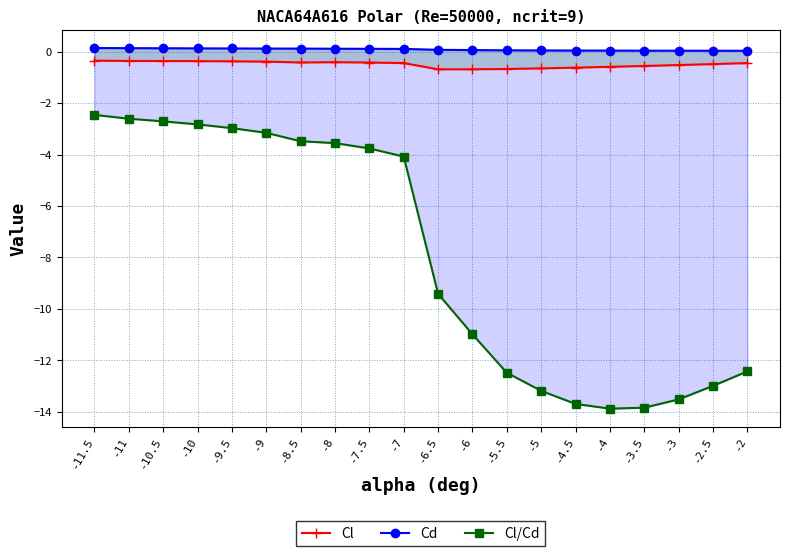

Reading left to right, what are all the values shown in this chart?

Cl: -11.5=-0.3	-11=-0.4	-10.5=-0.4	-10=-0.4	-9.5=-0.4	-9=-0.4	-8.5=-0.4	-8=-0.4	-7.5=-0.4	-7=-0.4	-6.5=-0.7	-6=-0.7	-5.5=-0.7	-5=-0.6	-4.5=-0.6	-4=-0.6	-3.5=-0.6	-3=-0.5	-2.5=-0.5	-2=-0.4
Cd: -11.5=0.1	-11=0.1	-10.5=0.1	-10=0.1	-9.5=0.1	-9=0.1	-8.5=0.1	-8=0.1	-7.5=0.1	-7=0.1	-6.5=0.1	-6=0.1	-5.5=0.1	-5=0.0	-4.5=0.0	-4=0.0	-3.5=0.0	-3=0.0	-2.5=0.0	-2=0.0
Cl/Cd: -11.5=-2.5	-11=-2.6	-10.5=-2.7	-10=-2.8	-9.5=-3.0	-9=-3.2	-8.5=-3.5	-8=-3.6	-7.5=-3.8	-7=-4.1	-6.5=-9.4	-6=-11.0	-5.5=-12.5	-5=-13.2	-4.5=-13.7	-4=-13.9	-3.5=-13.8	-3=-13.5	-2.5=-13.0	-2=-12.4